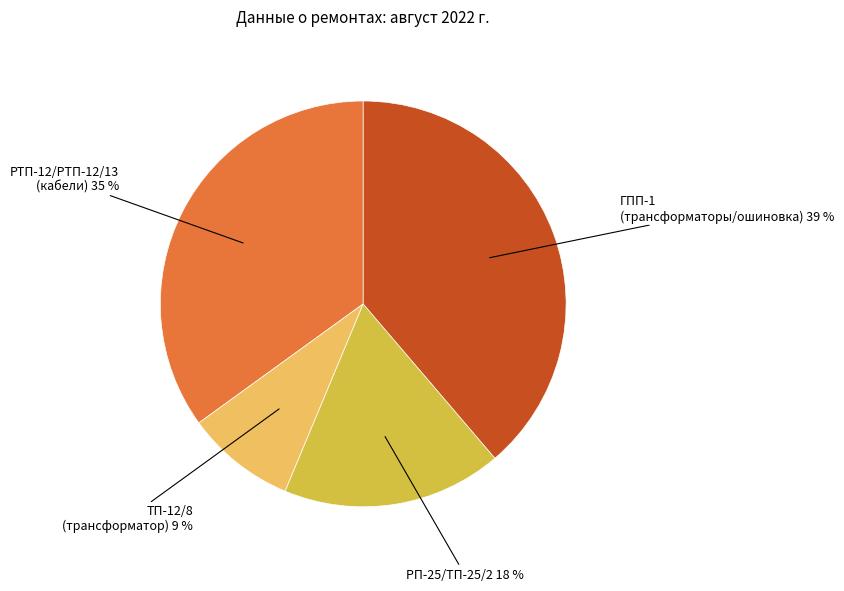

To the nearest percent, what is the difference between the largest and smallest slice percentages?

30%